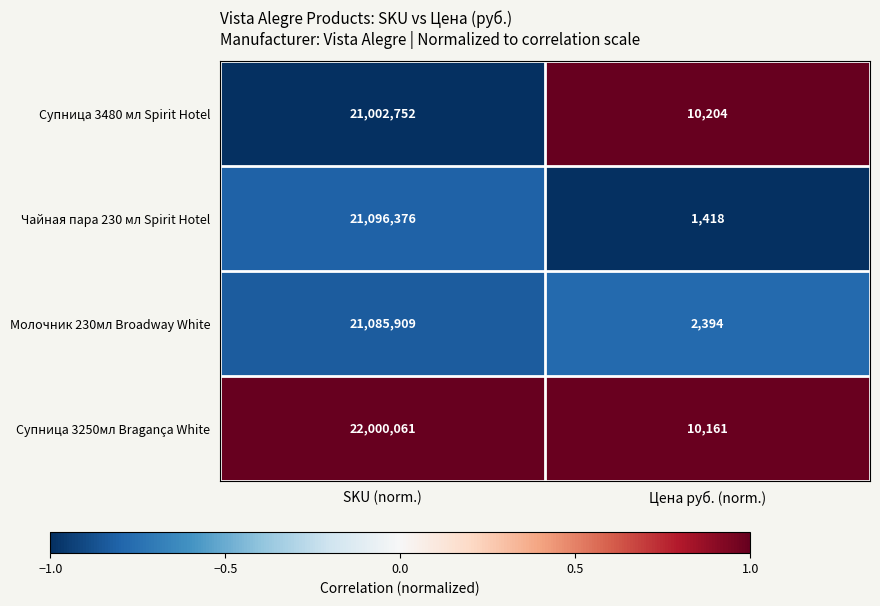

What is the sum of the Чайная пара 230 мл Spirit Hotel values at Цена руб. (norm.) and SKU (norm.)?

21097794